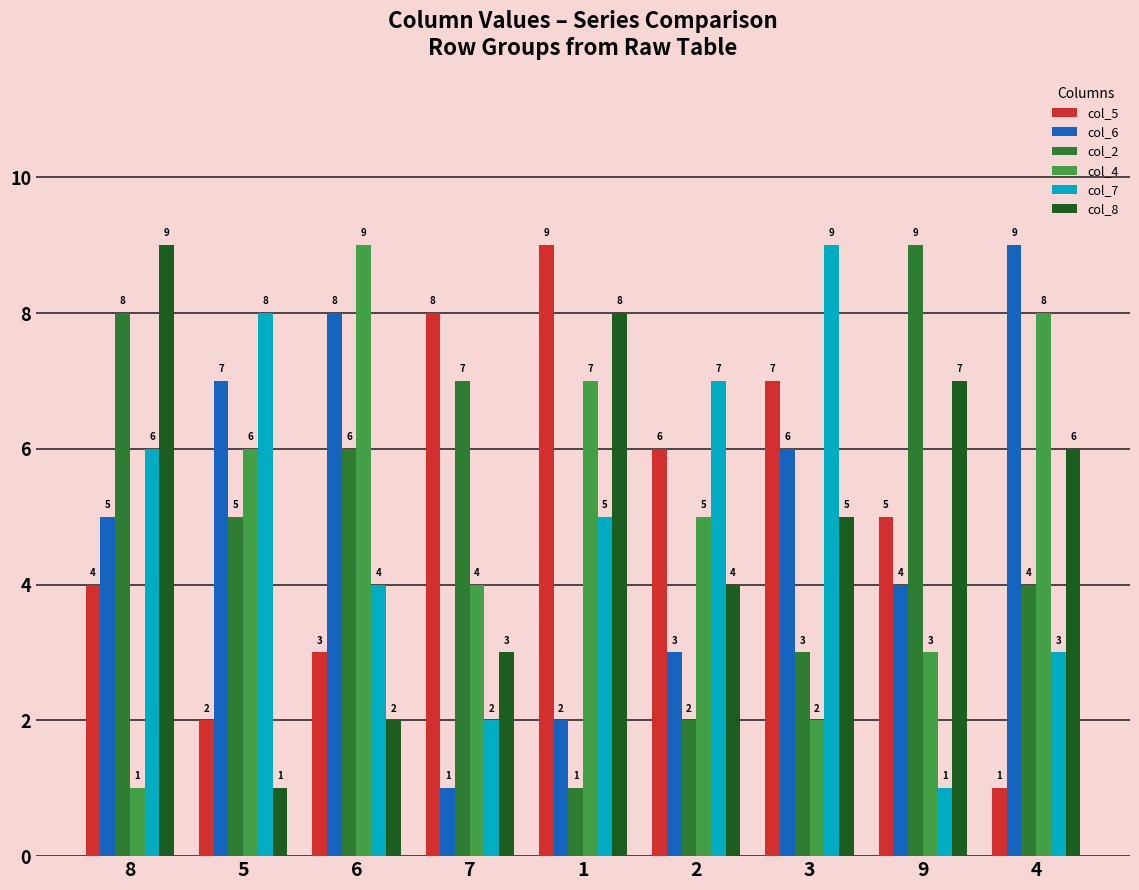

What is the total value across all series at 6?

32